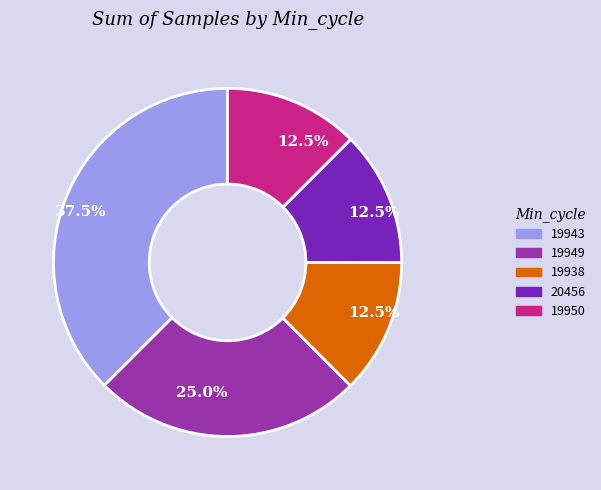

To the nearest percent, what percentage of the pie is 19949?

25%